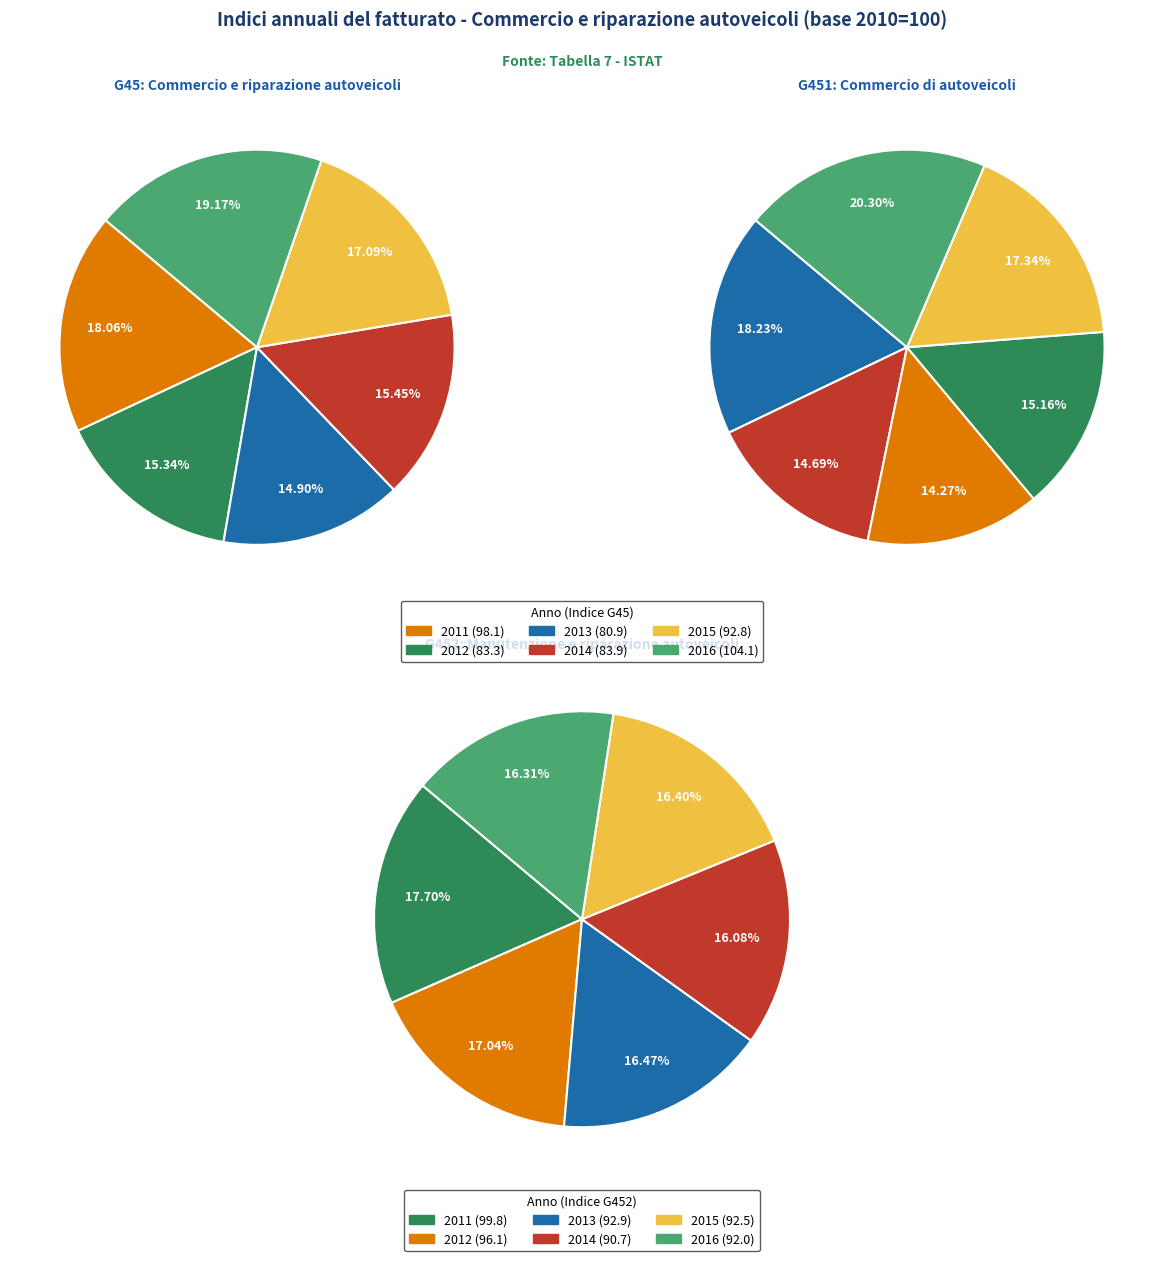

What percentage is NOT represented by 2016?

80.8%